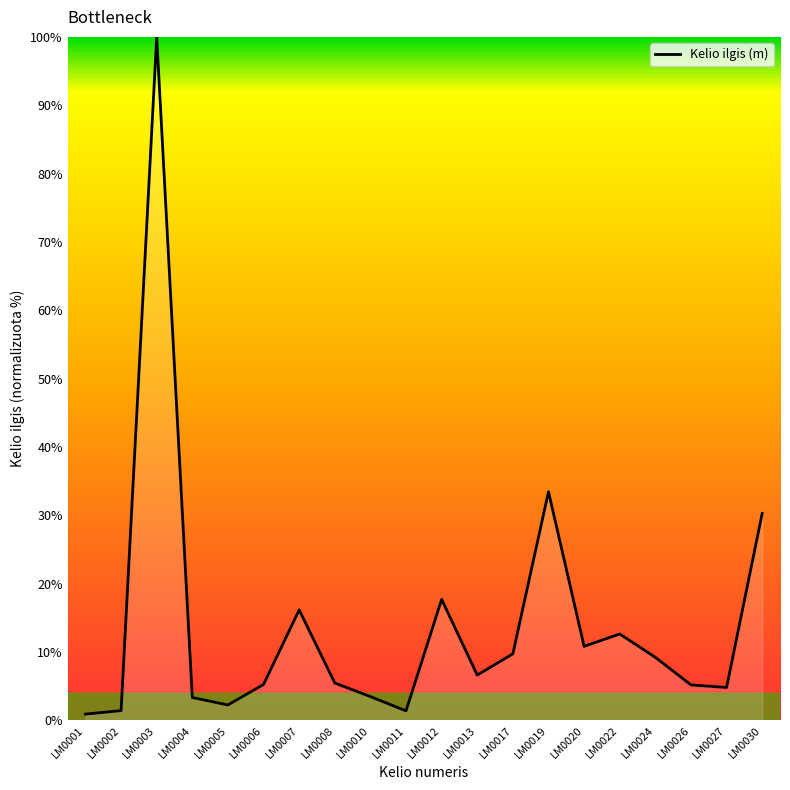

At which category does the chart reach its peak across all series?

LM0003